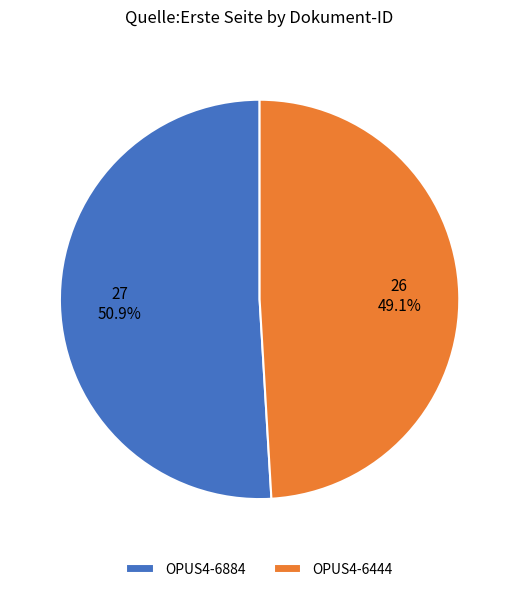

What is the majority slice?

OPUS4-6884